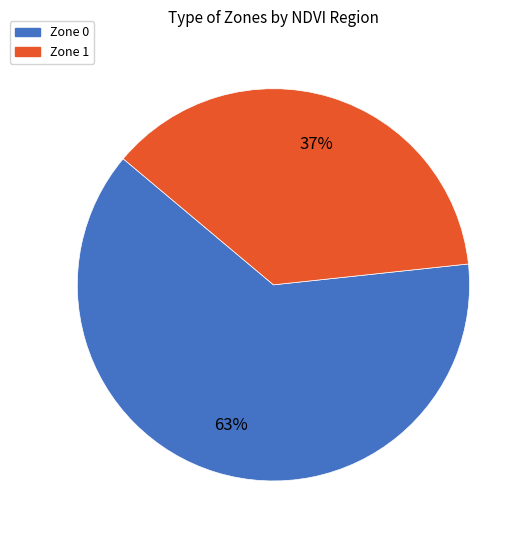

What is the majority slice?

Zone 0